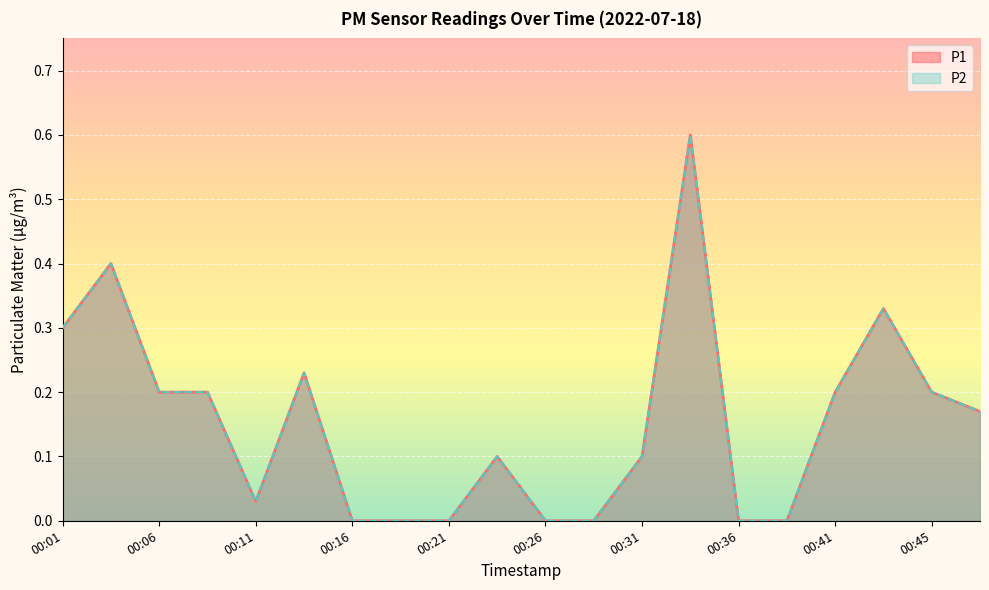

Reading left to right, transcribe all the data shown in this chart.

P1: 0.3	0.4	0.2	0.2	0.0	0.2	0.0	0.0	0.0	0.1	0.0	0.0	0.1	0.6	0.0	0.0	0.2	0.3	0.2	0.2
P2: 0.3	0.4	0.2	0.2	0.0	0.2	0.0	0.0	0.0	0.1	0.0	0.0	0.1	0.6	0.0	0.0	0.2	0.3	0.2	0.2